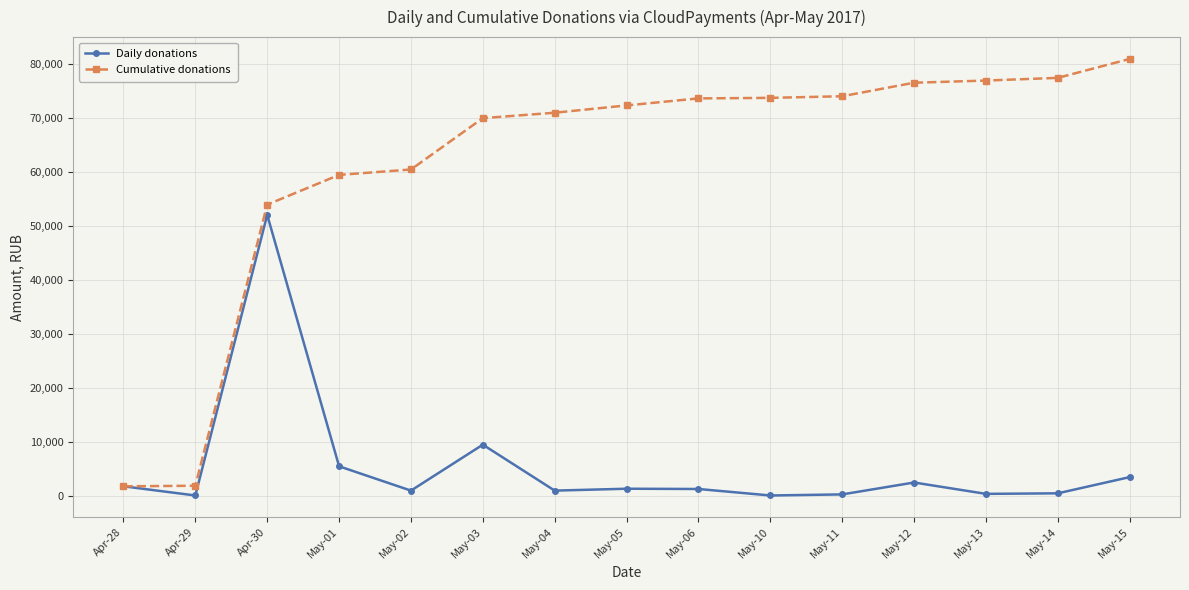

What value does the Daily donations series have at May-02, to the nearest 10?

1000